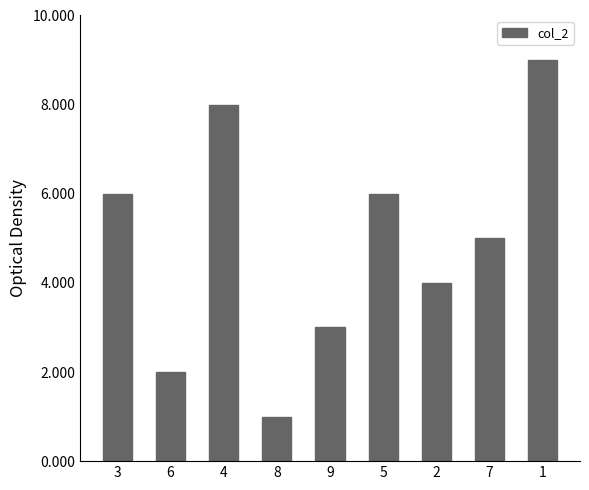

Is it true that the value at 8 is 1?

True